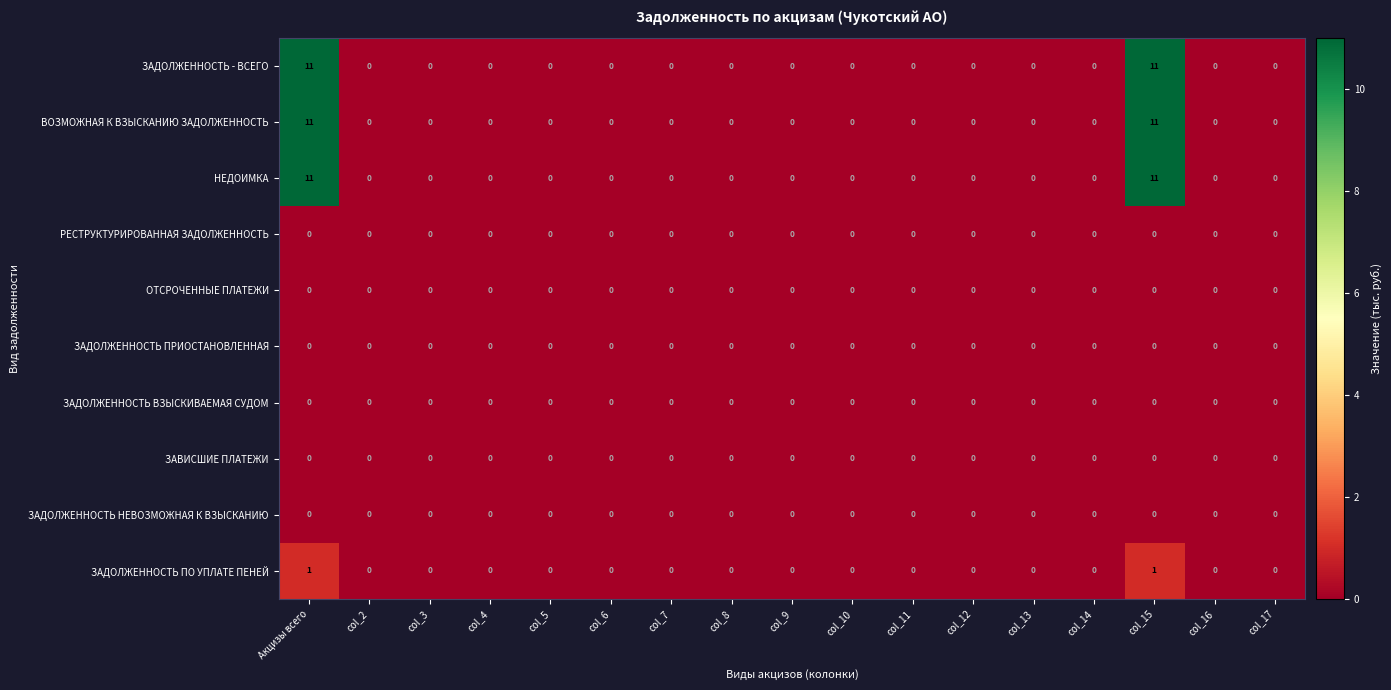

Is the value of ЗАДОЛЖЕННОСТЬ - ВСЕГО at col_15 greater than the value of РЕСТРУКТУРИРОВАННАЯ ЗАДОЛЖЕННОСТЬ at col_7?

Yes